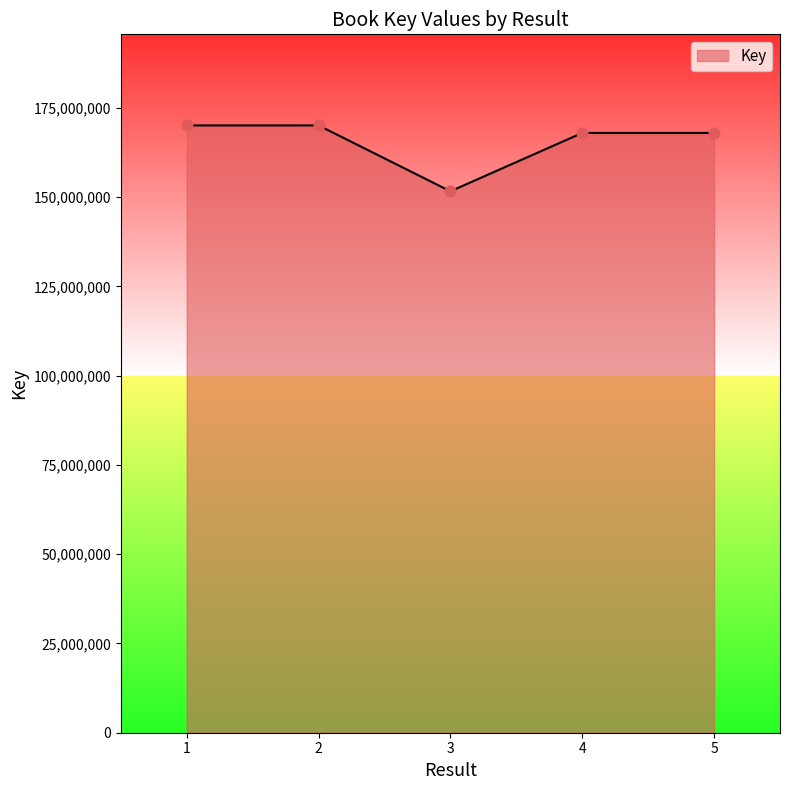

What is the change in value from 2 to 5?

-2101227